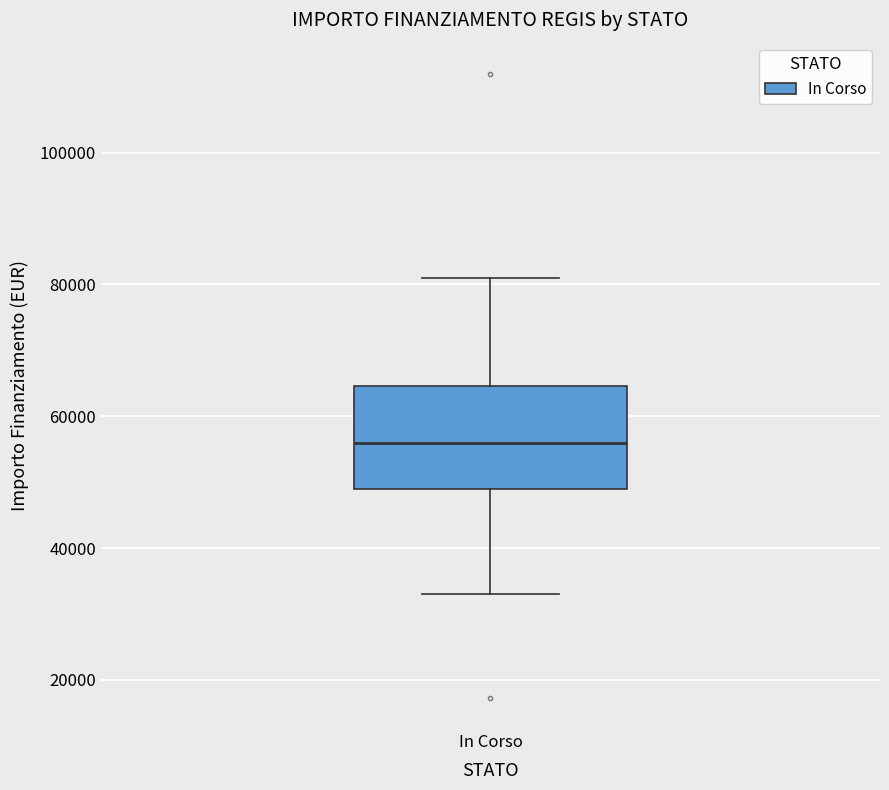

Transcribe this box plot: give where the median line is, the range the box spans, and where the two whiskers end, as read against the y-axis. The values are not printed on the chart, so give them approximately, as read against the axis.

median 56000, box 50000 to 64000, whiskers 32000 to 80000